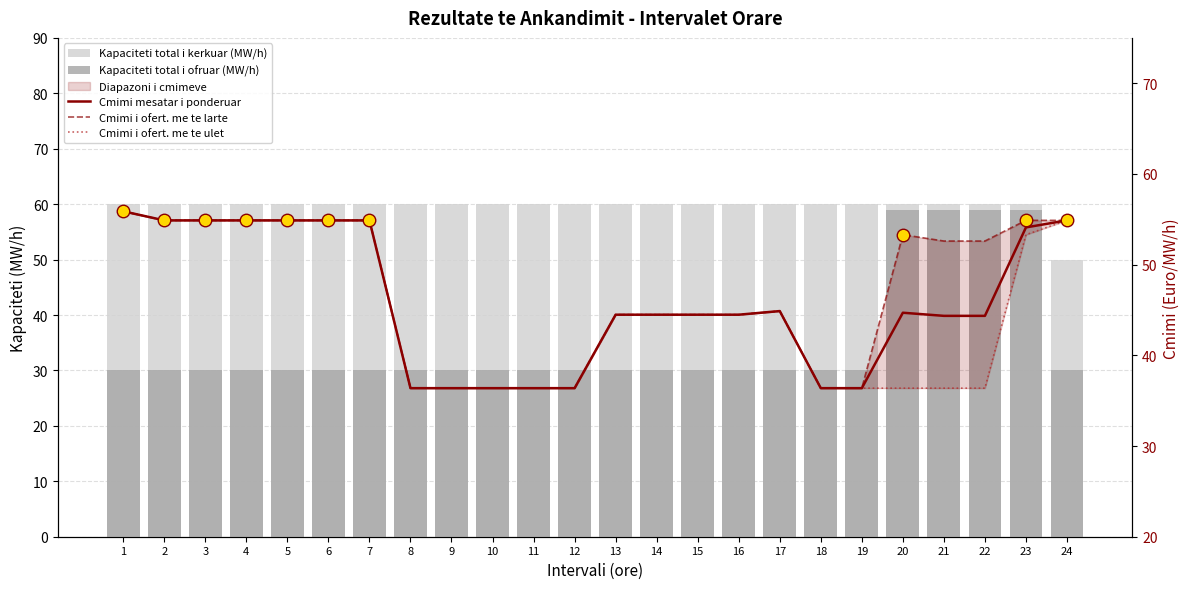

How many groups of bars are there?

24